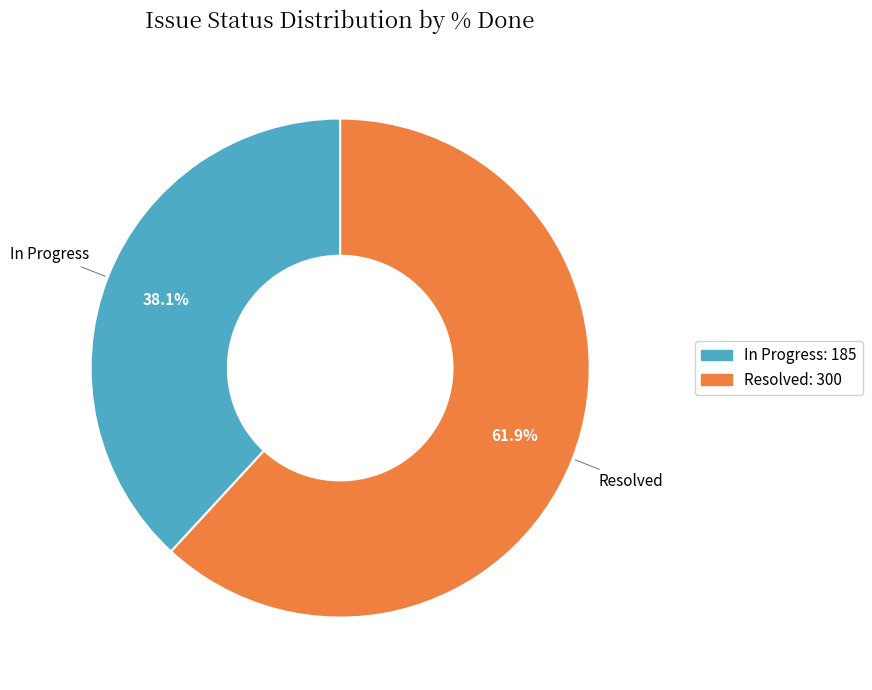

Does any single category account for the majority?

Yes